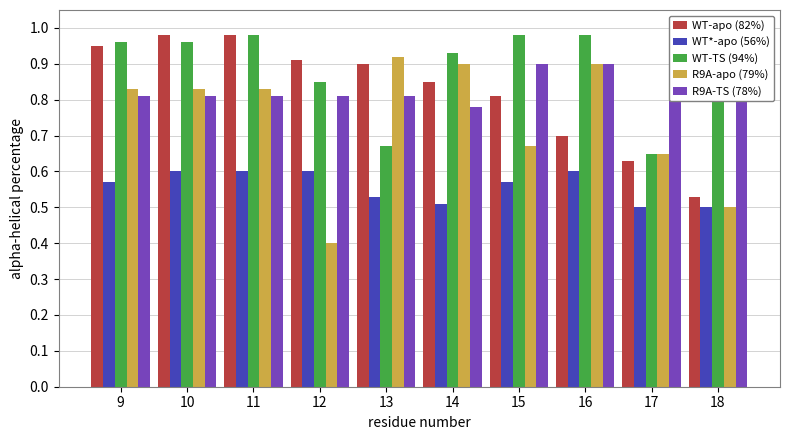

Which series has the largest total across all categories?

WT-TS (94%)